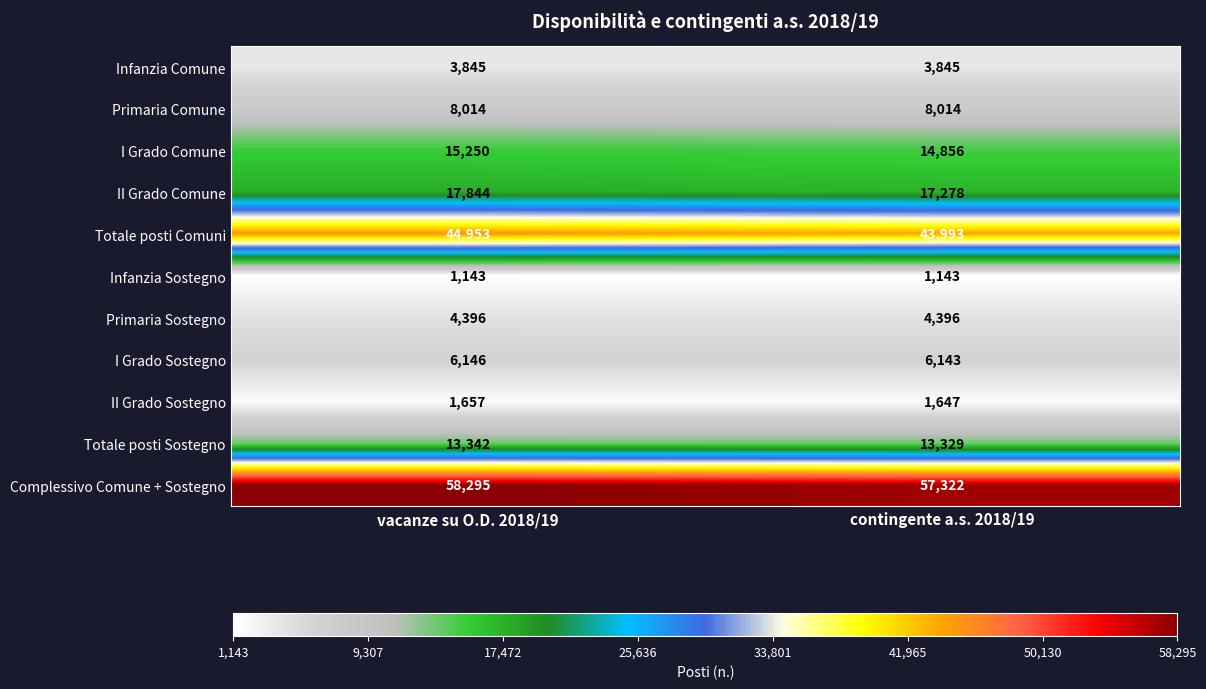

What is the average value of the Totale posti Sostegno series?

13336